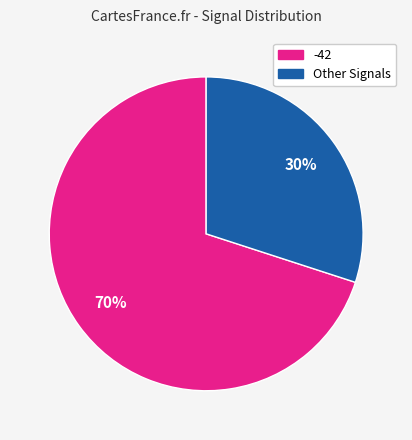

To the nearest percent, what is the difference between the largest and smallest slice percentages?

40%